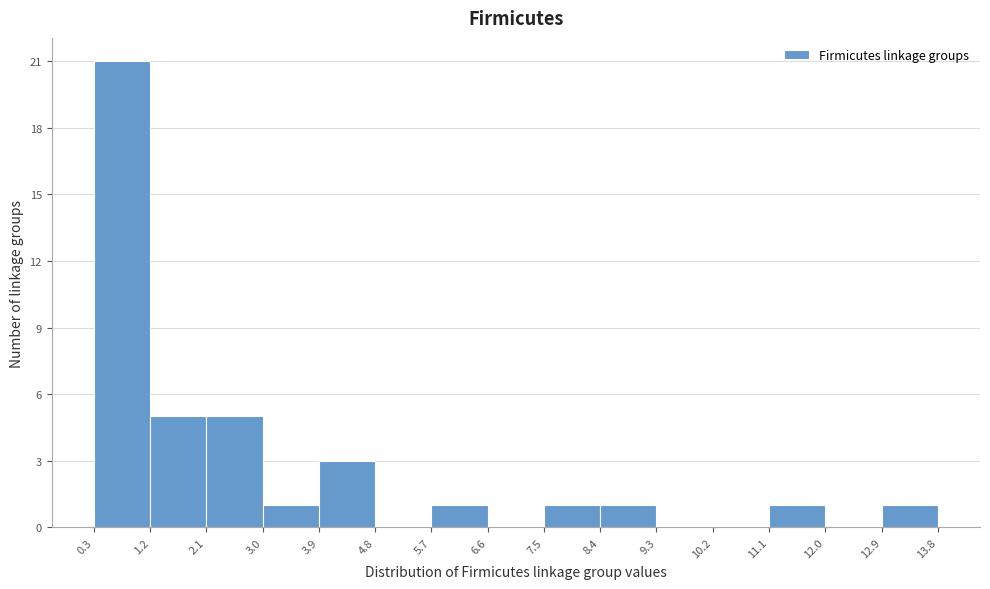

Which range on the x-axis has the tallest bar?

0.3 to 1.2